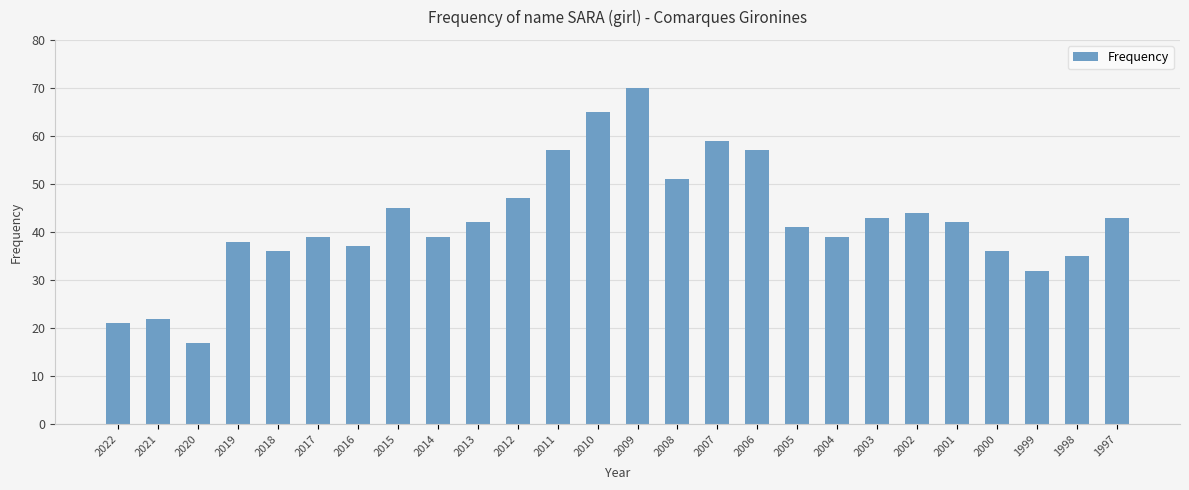

The chart shows a value of 61 at 1998. True or false?

False